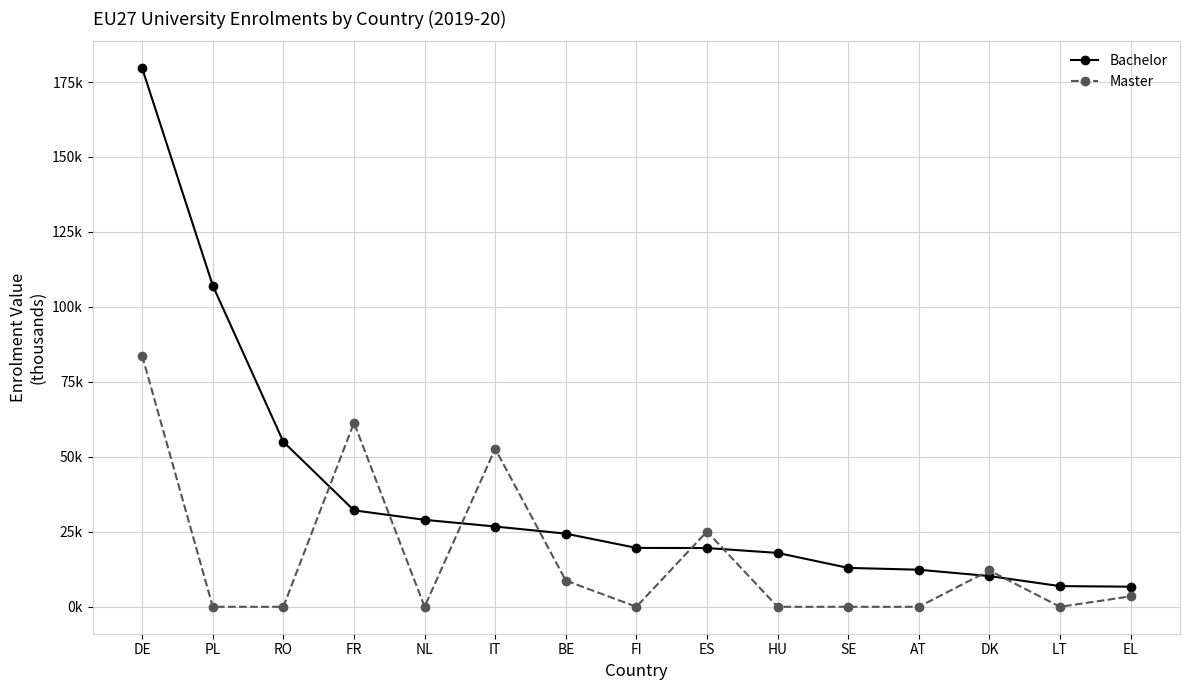

What is the value of the Bachelor point at the 5th from the left?

29003